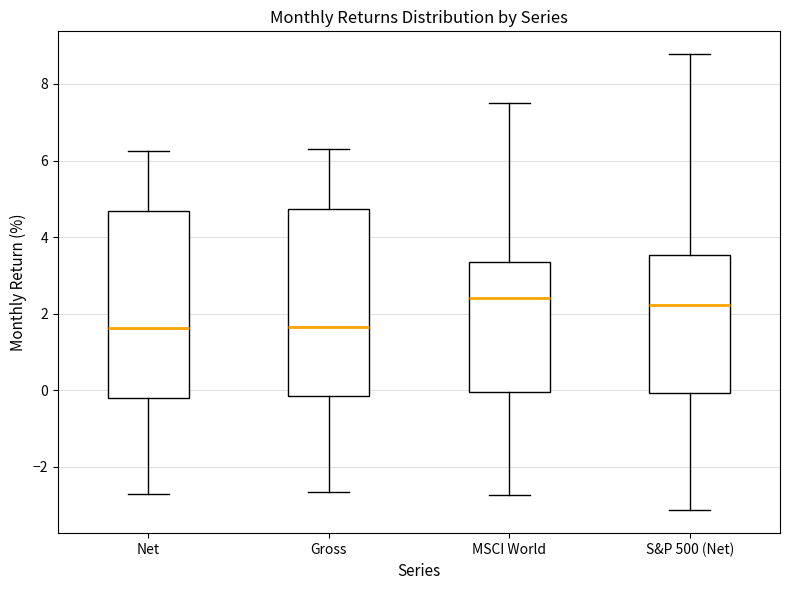

Reading left to right, read every box against the y-axis: the position of its median line, the range the box covers, and the ends of its whiskers. The values are not printed on the chart, so give them approximately, as read against the axis.

Net: median 1.6, box -0.2 to 4.6, whiskers -2.6 to 6.2
Gross: median 1.6, box -0.2 to 4.8, whiskers -2.6 to 6.4
MSCI World: median 2.4, box 0.0 to 3.4, whiskers -2.8 to 7.6
S&P 500 (Net): median 2.2, box 0.0 to 3.6, whiskers -3.2 to 8.8